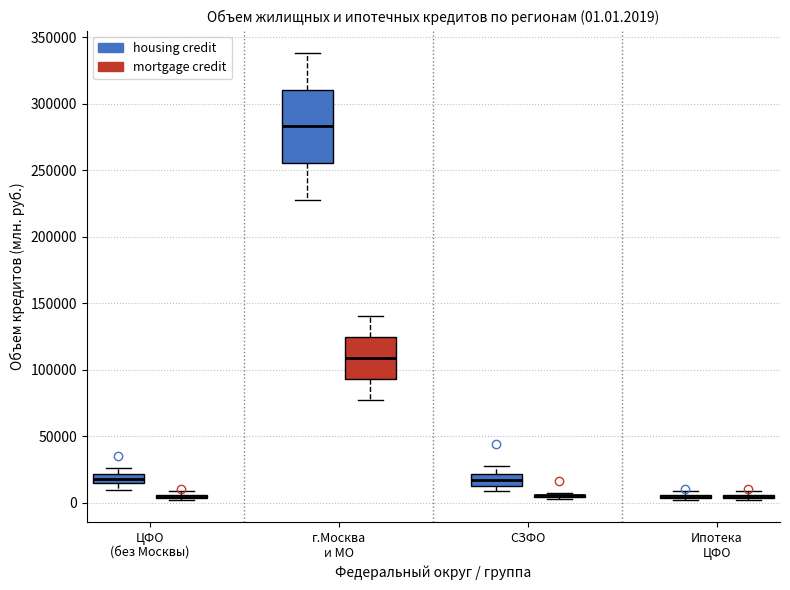

Which box is the tallest, from its lower edge to its upper edge?

г.Москва и МО (housing credit)